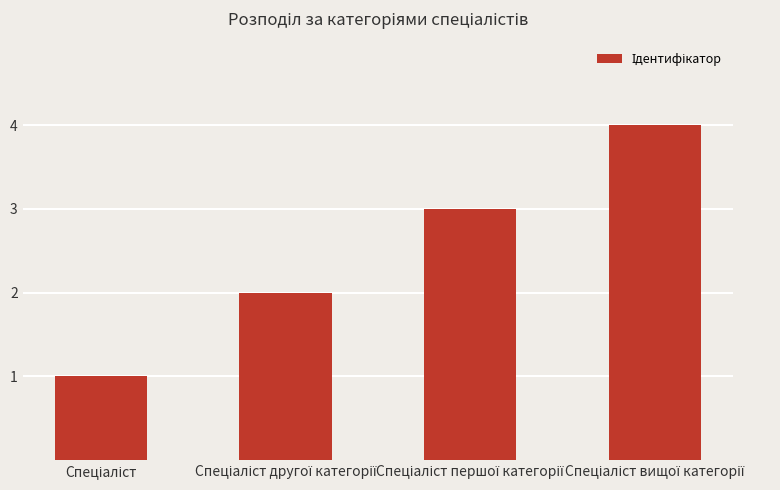

What is the sum of all values?

10